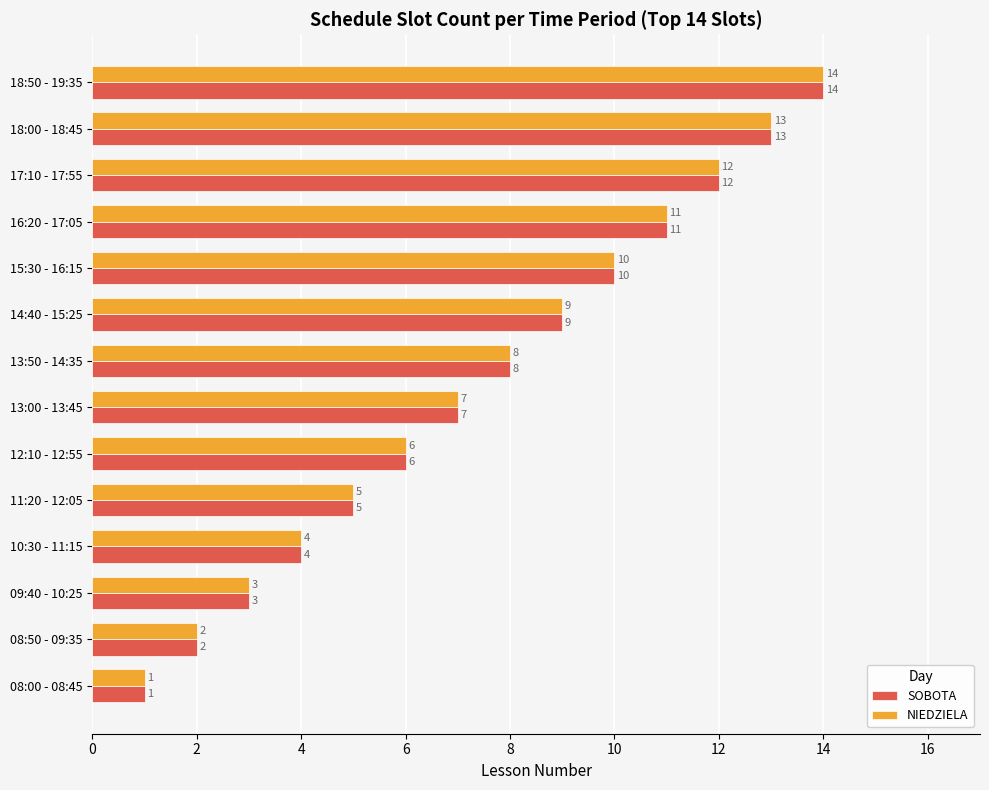

Is the value of NIEDZIELA at 11:20 - 12:05 greater than the value of SOBOTA at 16:20 - 17:05?

No